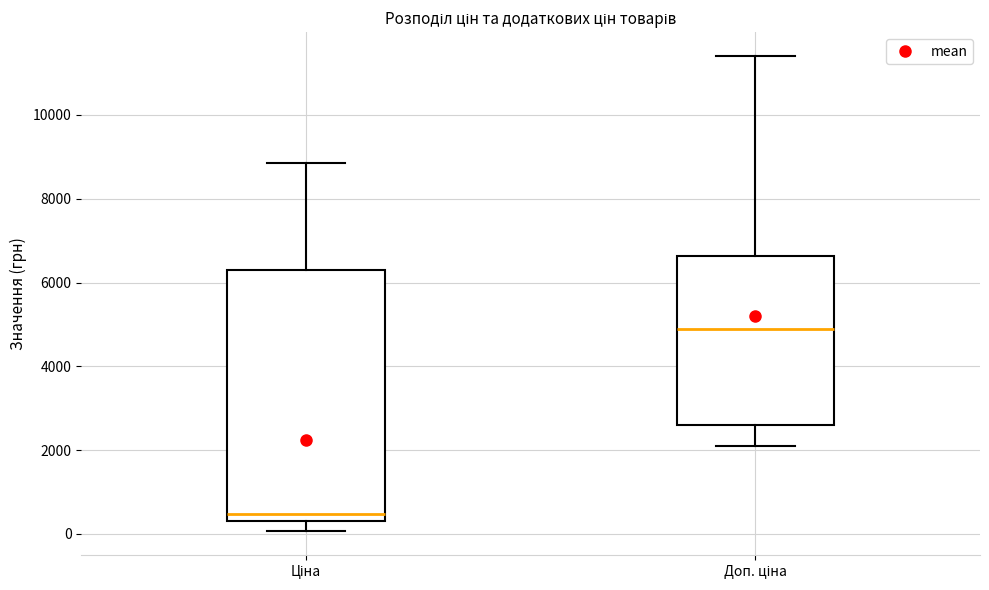

Which box's median line is the lowest?

Ціна